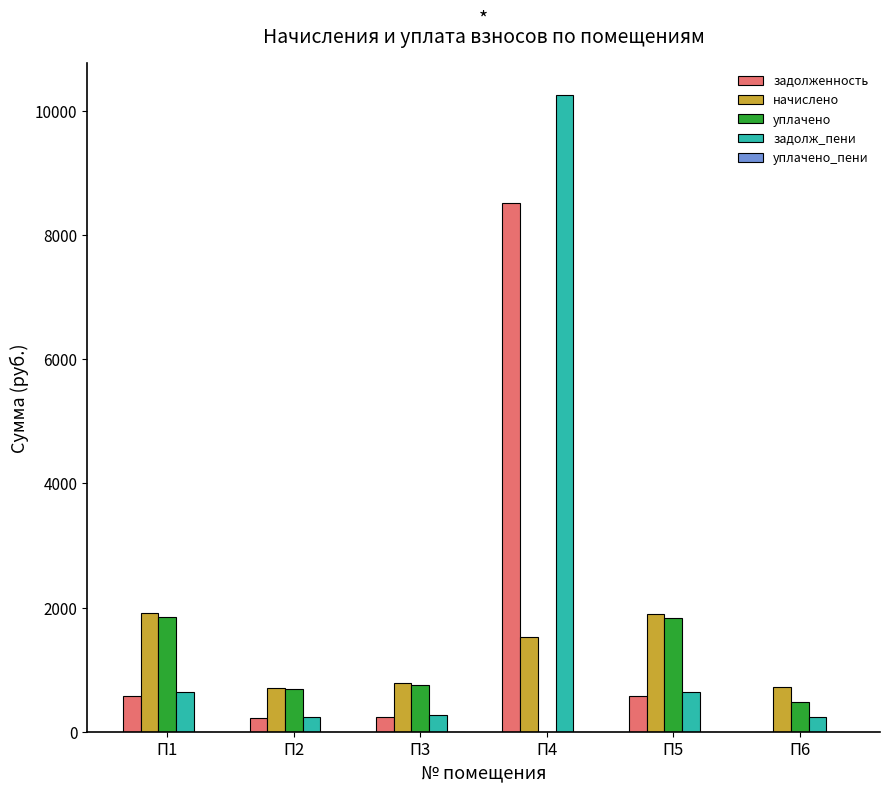

What is the highest value of the задолженность series?

8512.1